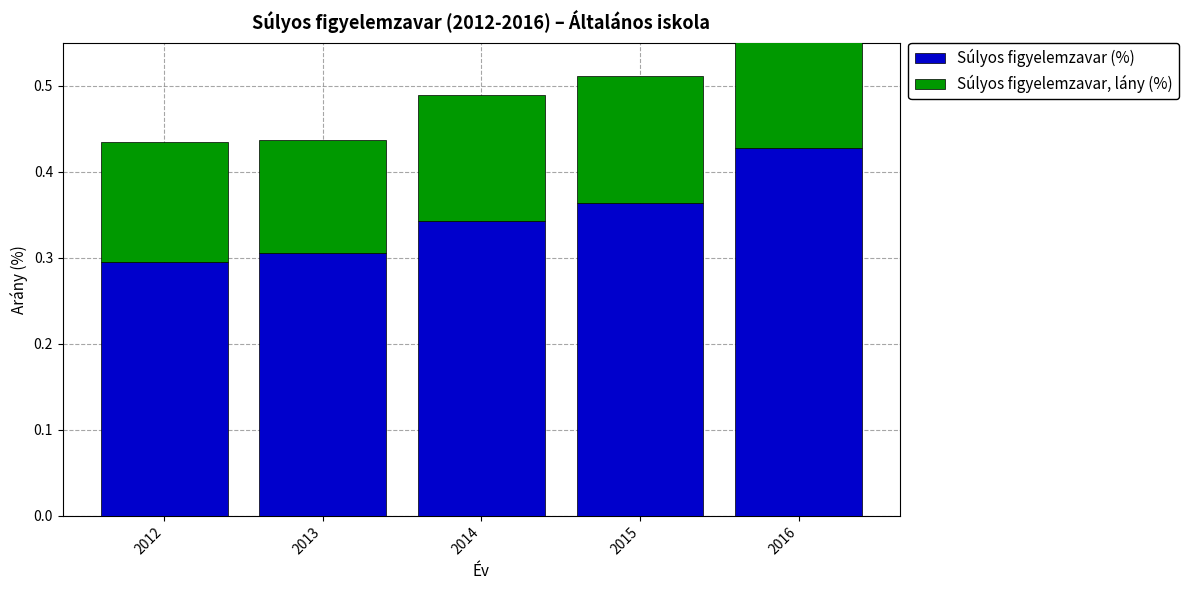

How many groups of bars are there?

5